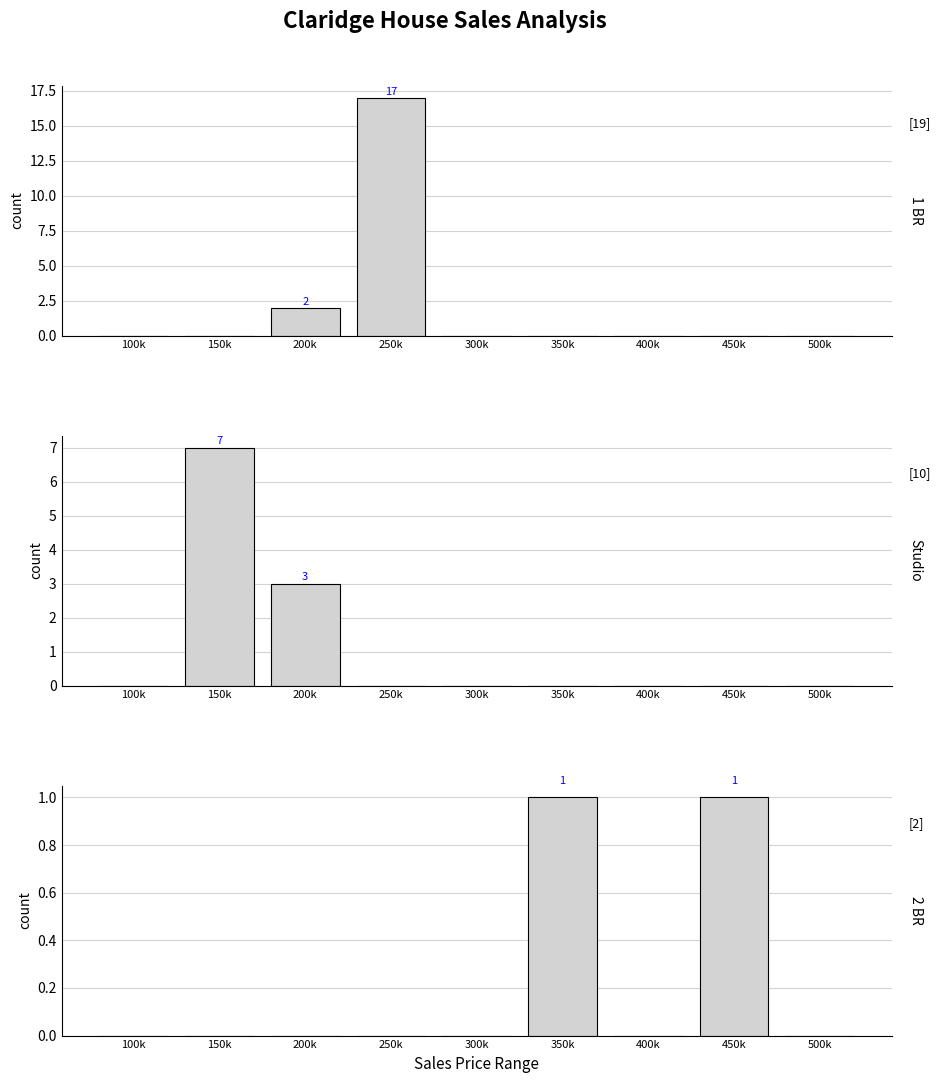

Rank the series by their maximum value, from highest to lowest.

1 BR, Studio, 2 BR